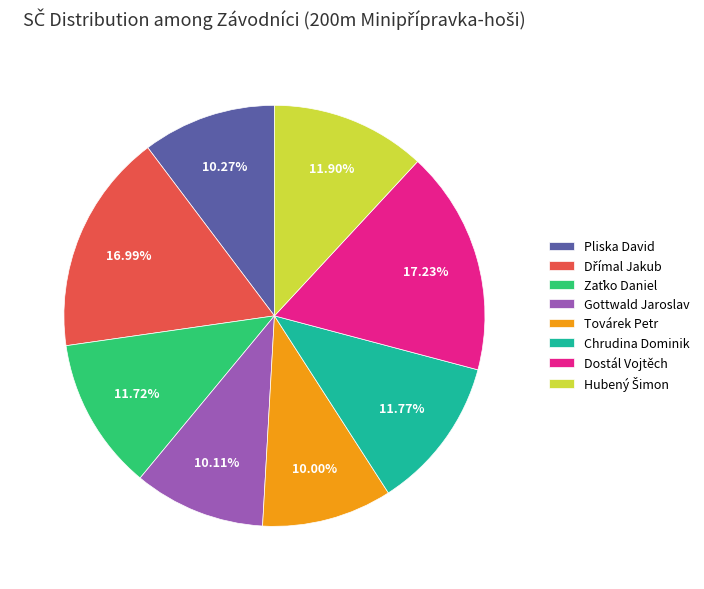

Approximately how many times larger is the value at Pliska David compared to Továrek Petr?

1.0